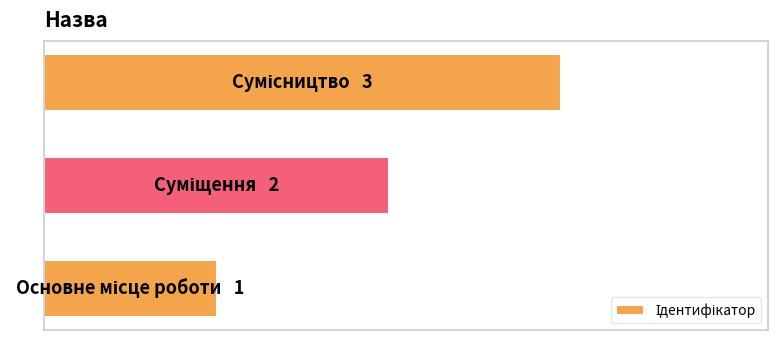

Are the bars horizontal?

Yes